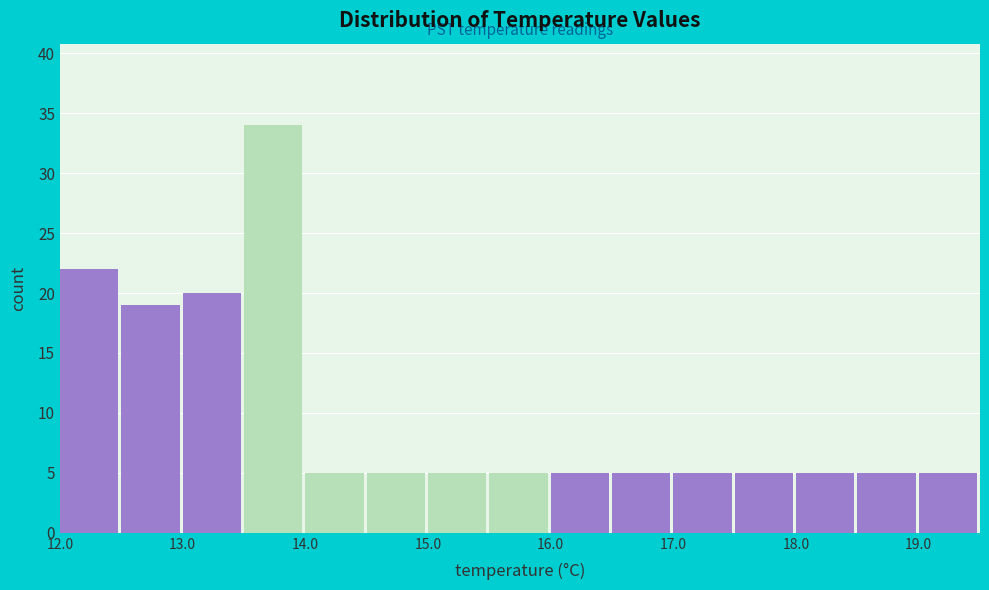

Over which range of the x-axis is the bar tallest?

13.5 to 14.0